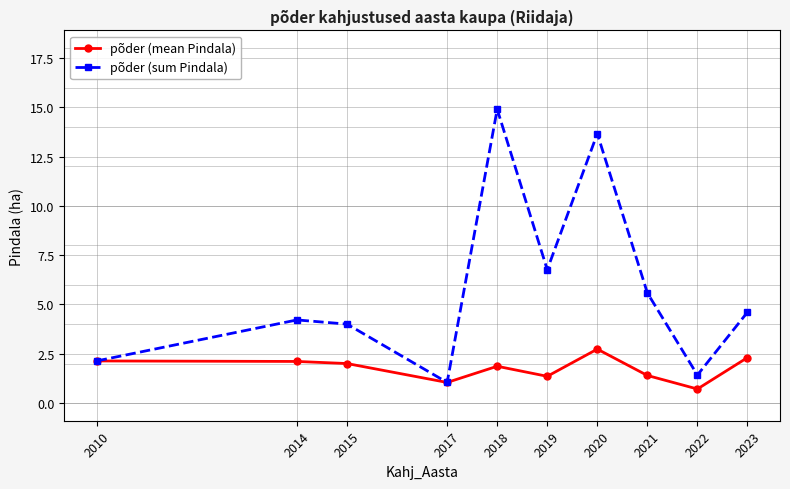

What is the minimum value shown in the chart?

0.7